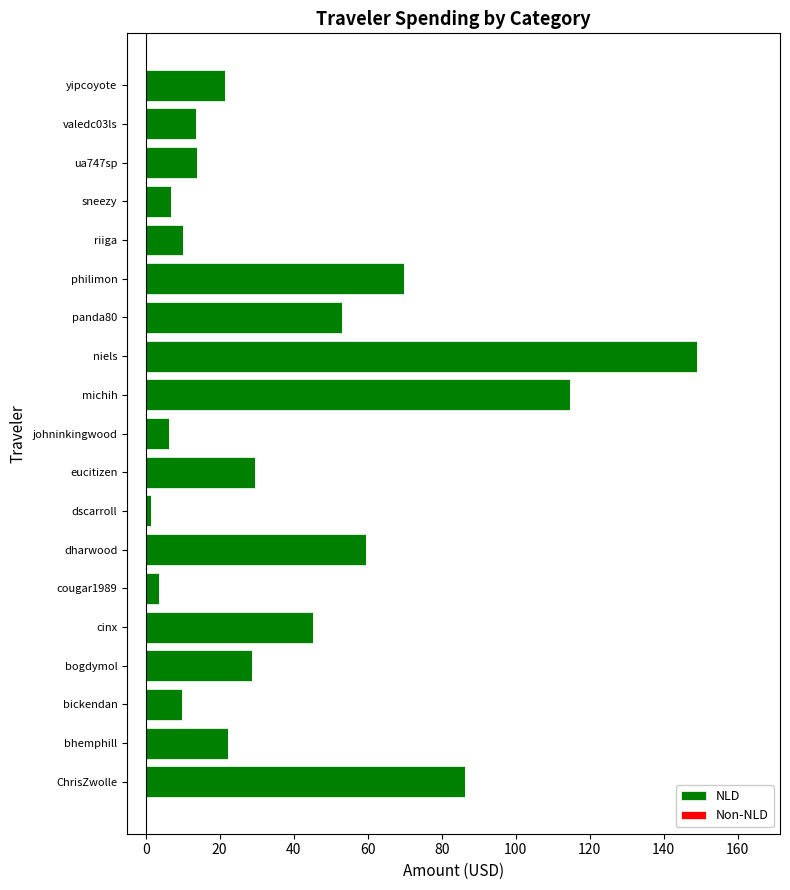

What is the sum of all values?

745.1